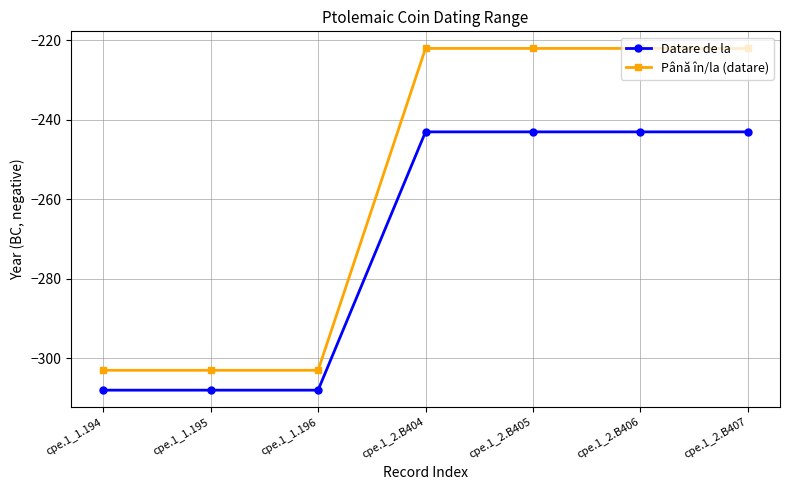

Is it true that Până în/la (datare) equals -396 at cpe.1_2.B407?

False